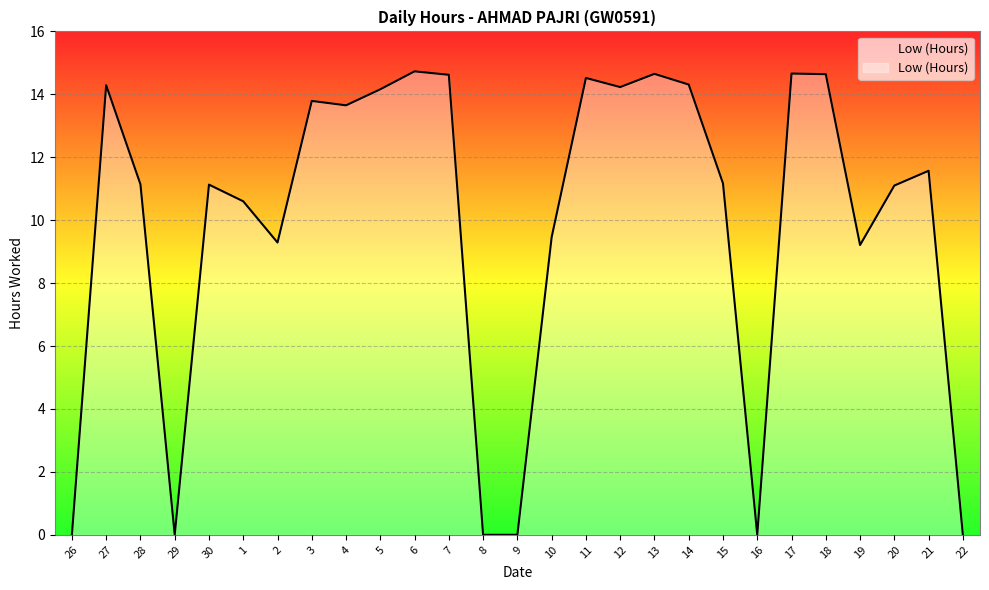

Count the number of values greater than 11.

17